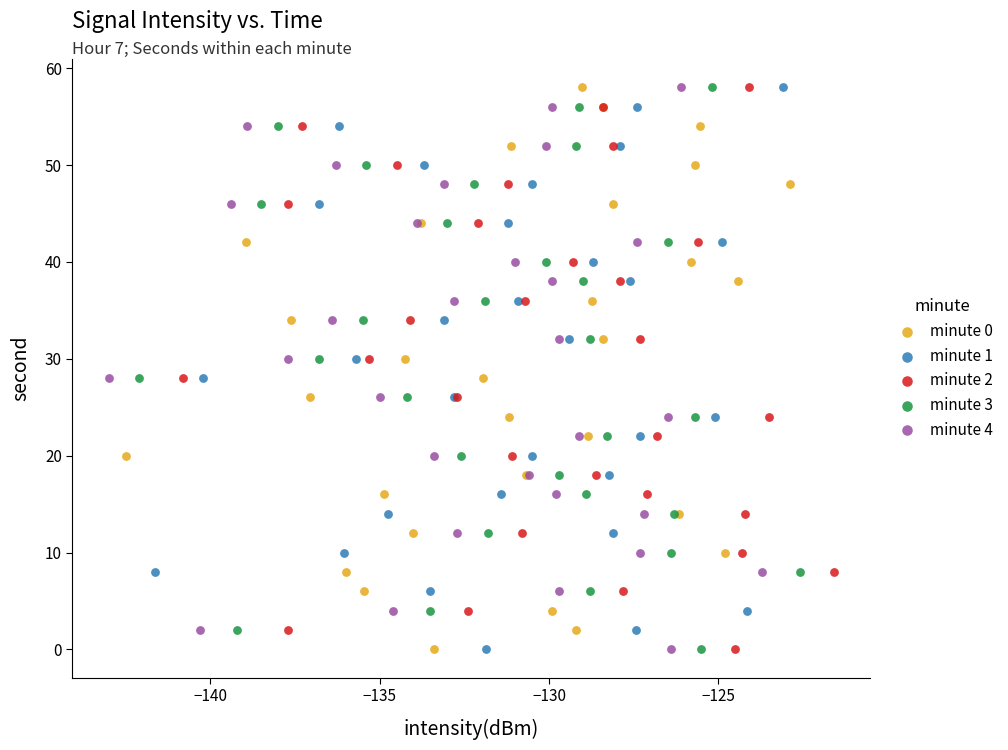

What are all the series names shown in the legend?

minute 0, minute 1, minute 2, minute 3, minute 4